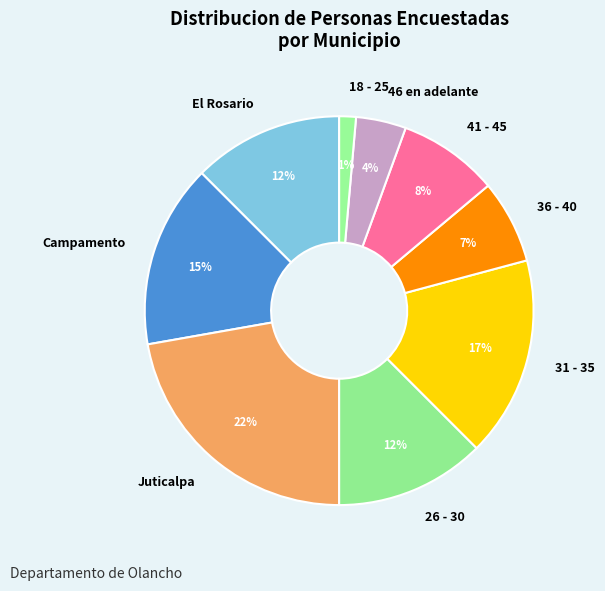

Is there any slice that represents more than half of the pie?

No